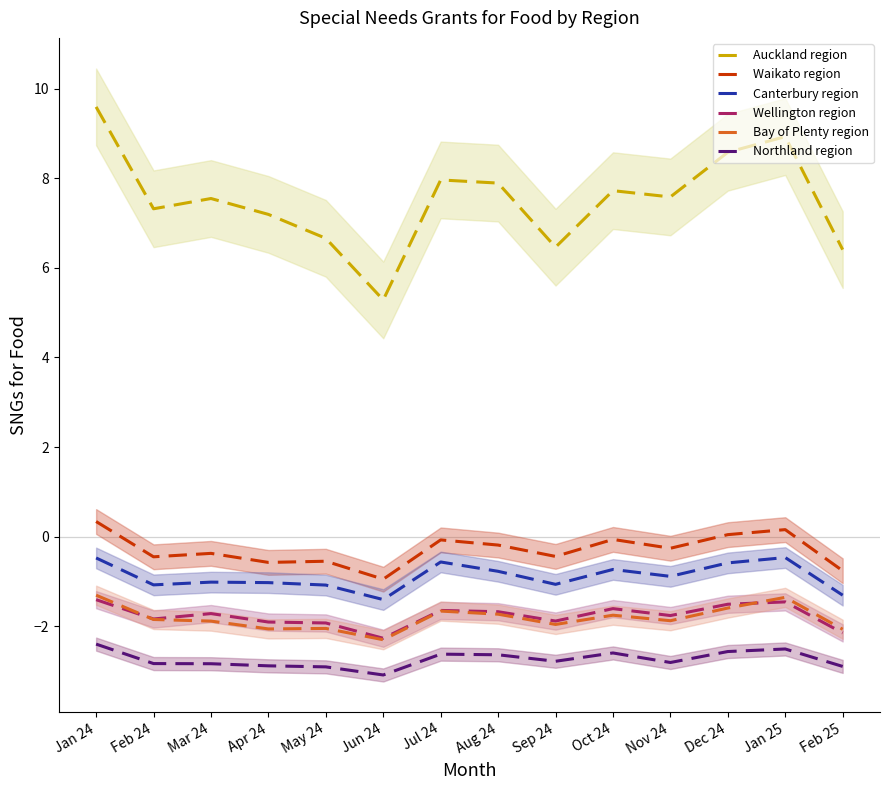

How many lines are shown in the chart?

6